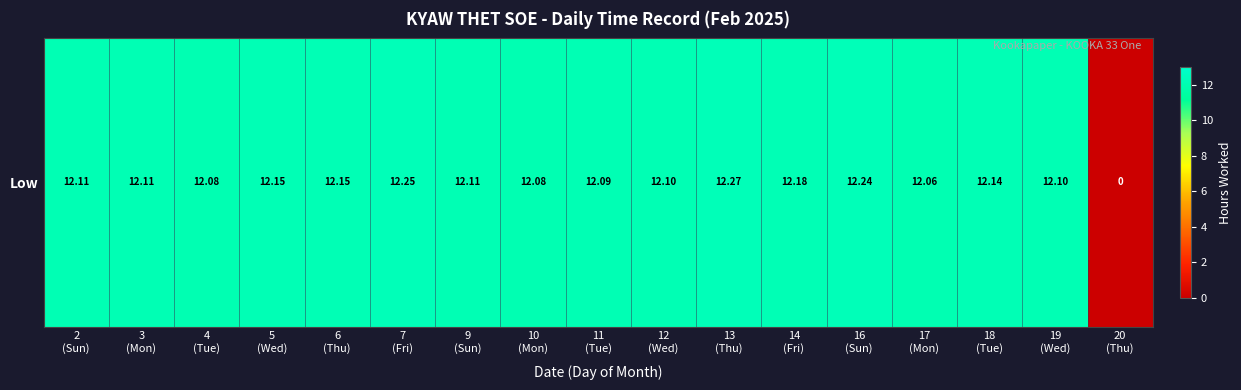

Reading left to right, what are all the values shown in this chart?

2
(Sun)=12.1	3
(Mon)=12.1	4
(Tue)=12.1	5
(Wed)=12.2	6
(Thu)=12.2	7
(Fri)=12.2	9
(Sun)=12.1	10
(Mon)=12.1	11
(Tue)=12.1	12
(Wed)=12.1	13
(Thu)=12.3	14
(Fri)=12.2	16
(Sun)=12.2	17
(Mon)=12.1	18
(Tue)=12.1	19
(Wed)=12.1	20
(Thu)=0.0